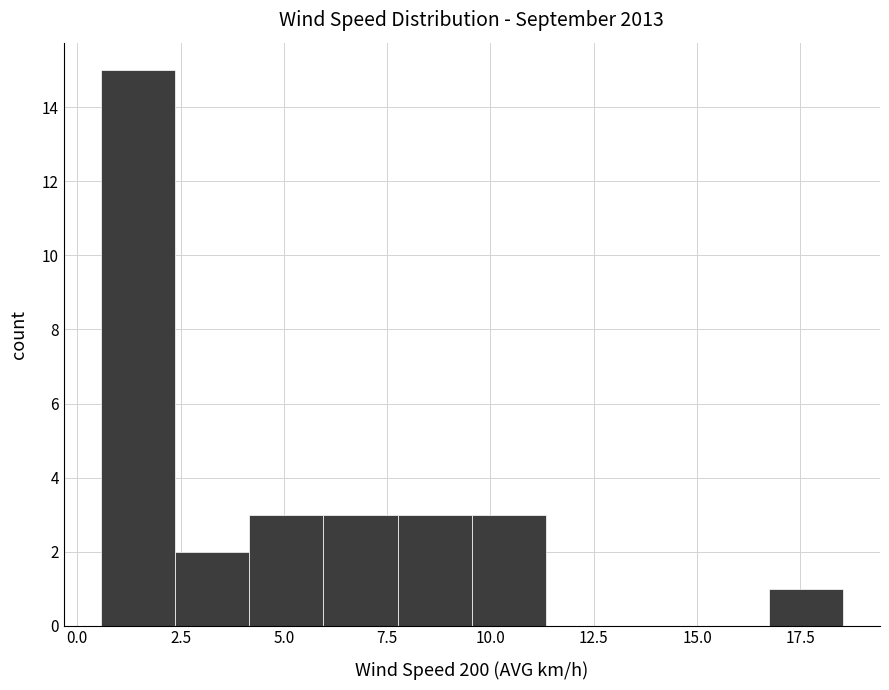

Around what value on the x-axis is the tallest bar? Give the approximate position of its centre, as read against the axis.

1.5